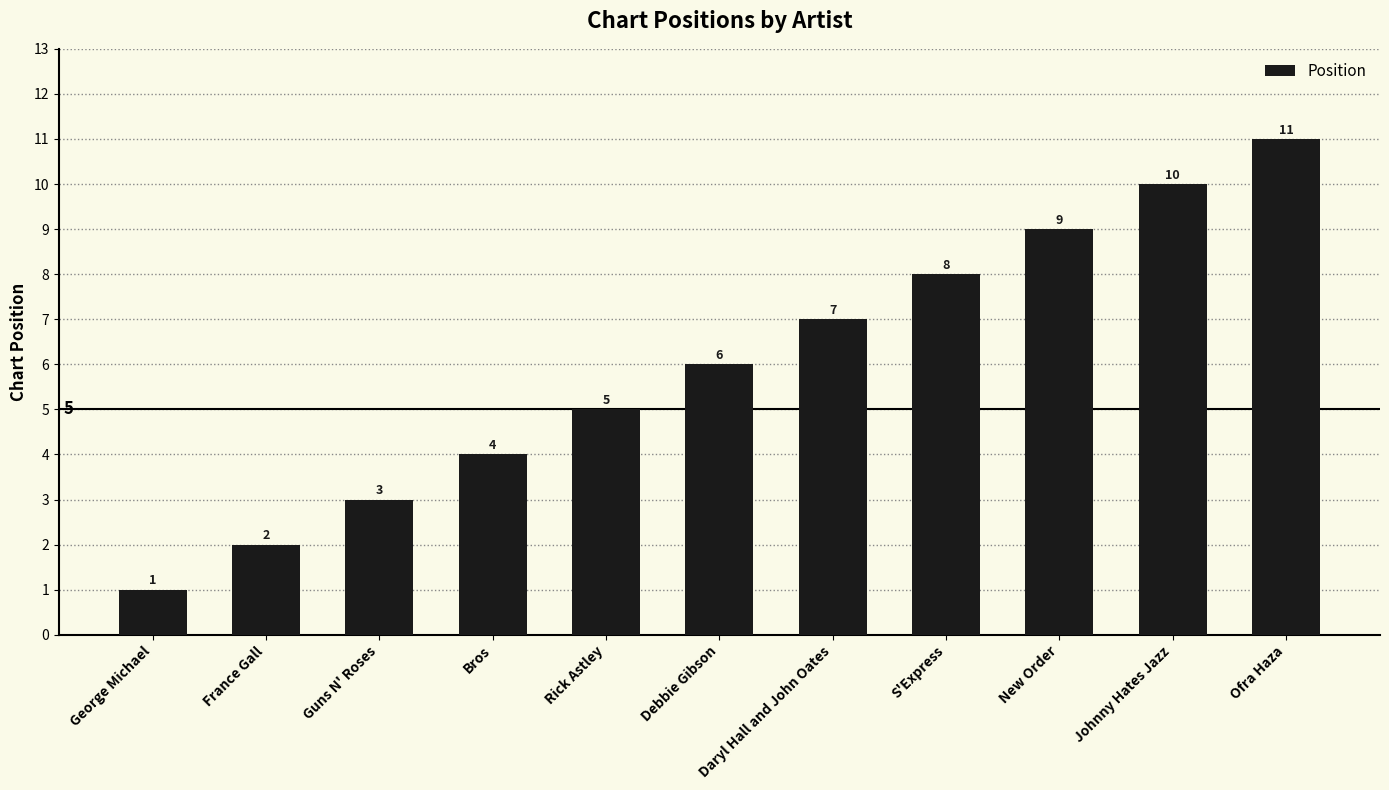

How many values are below 6?

5